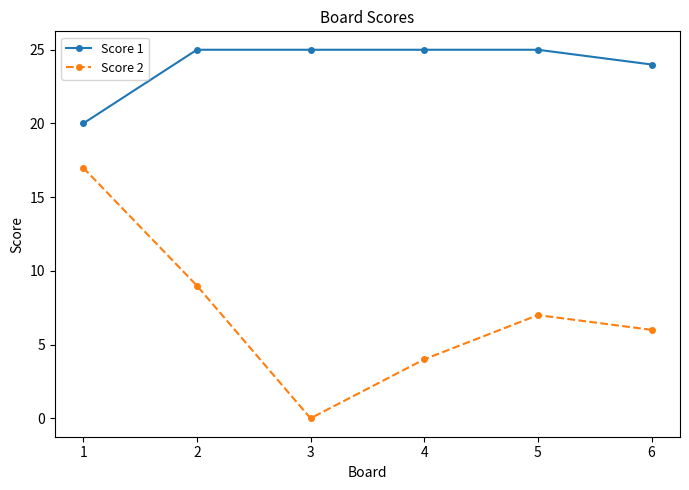

At 1, list the series in order from smallest to largest.

Score 2, Score 1